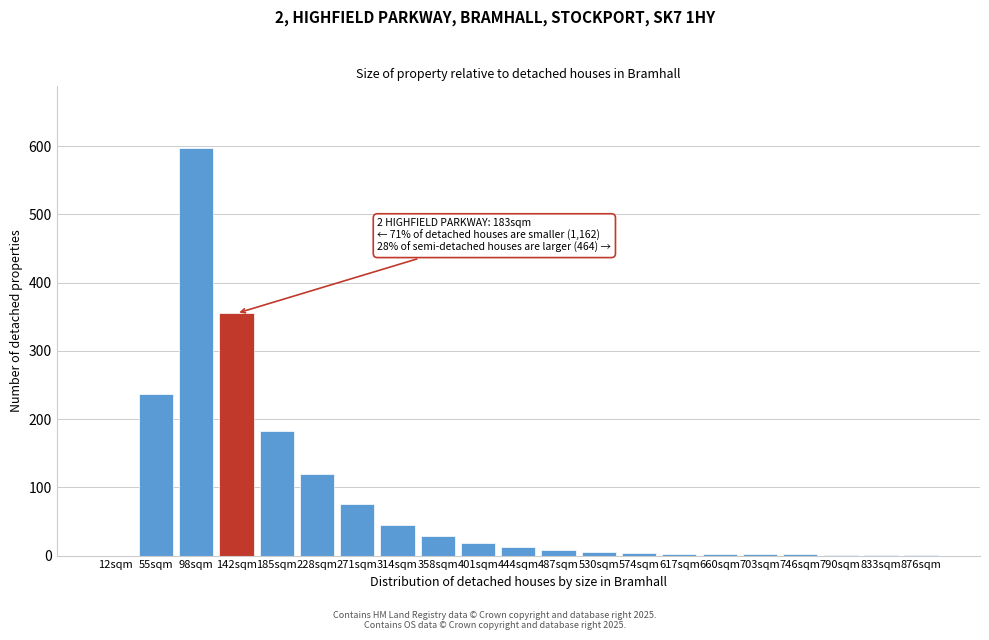

Which has a higher value, 185sqm or 401sqm?

185sqm